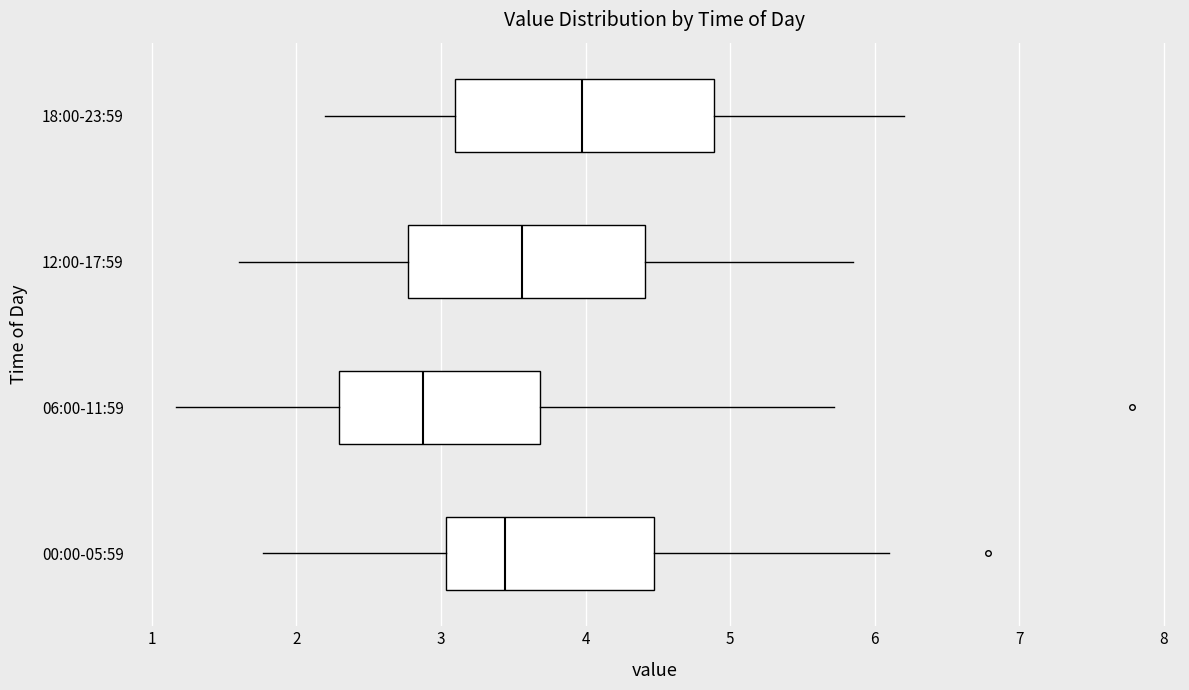

Which box is the widest, from its left edge to its right edge?

18:00-23:59